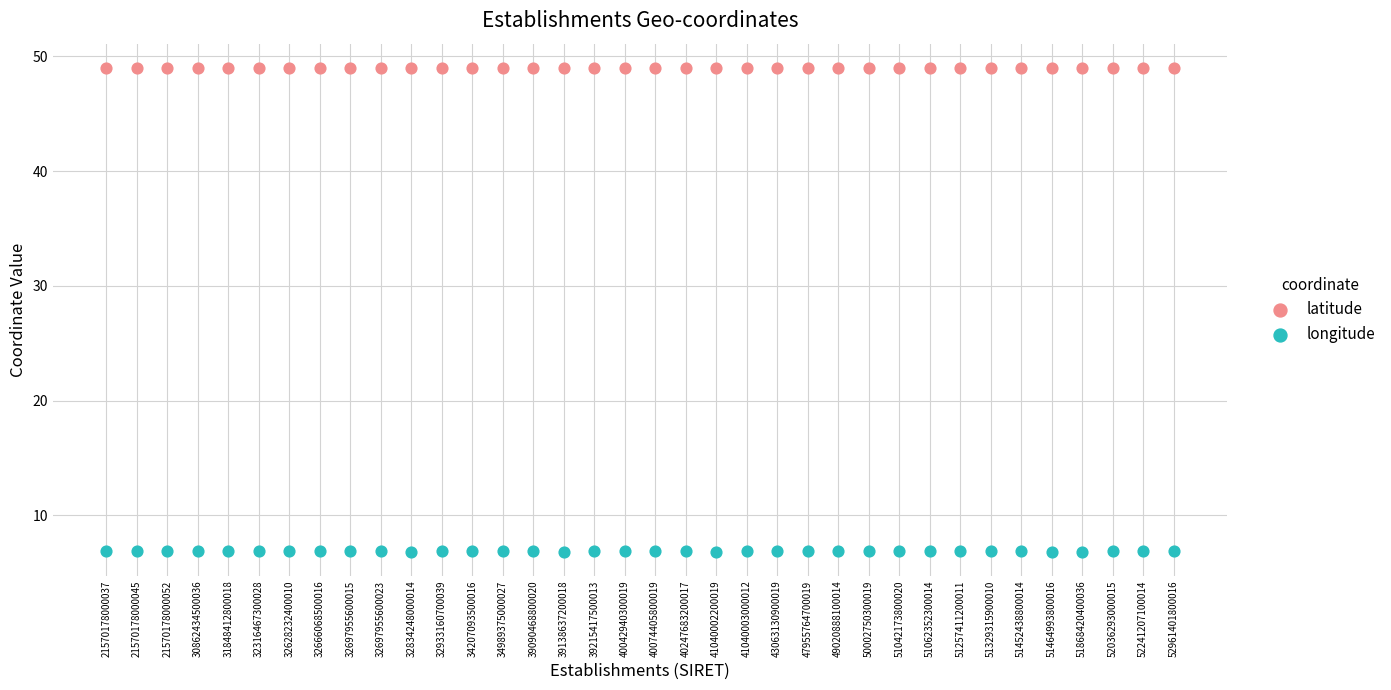

What are all the series names shown in the legend?

latitude, longitude